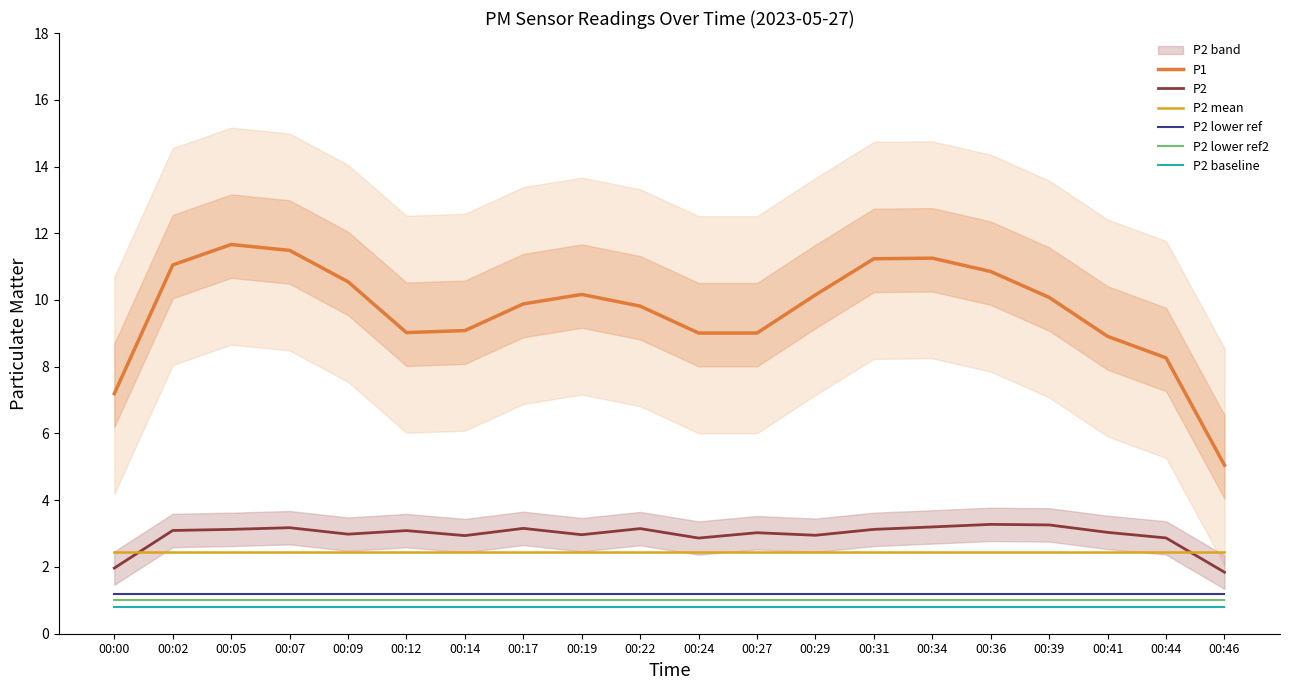

At which category is the sum across all series the highest?

00:05